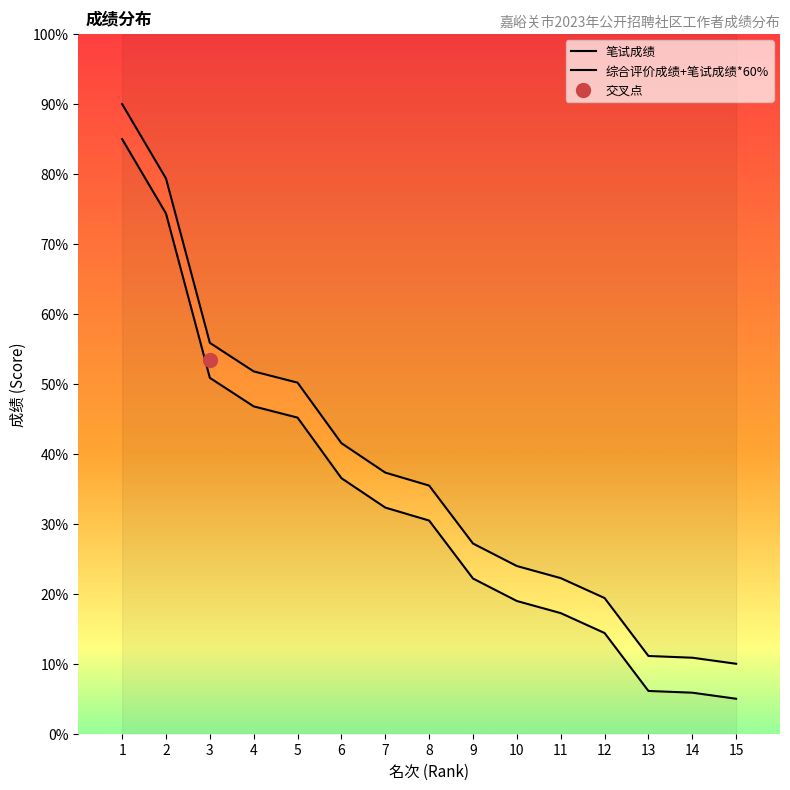

Which has a higher value, 12 or 9?

9